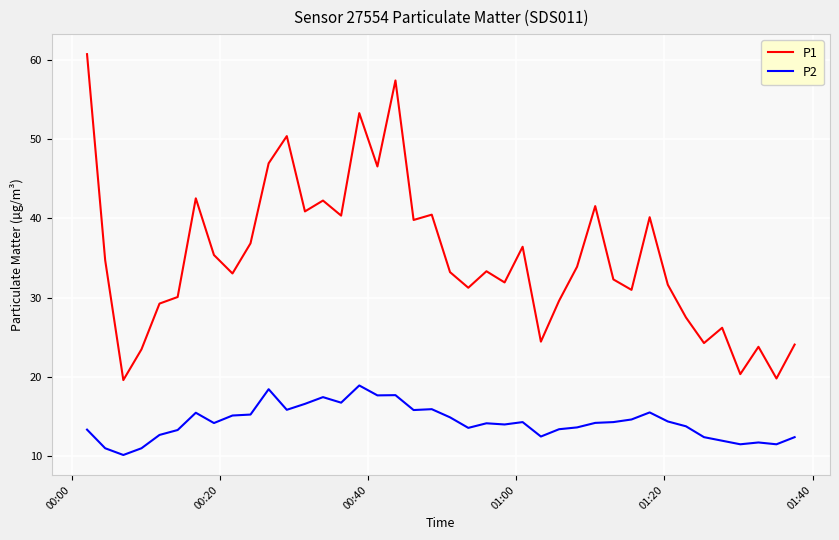

What is the difference between the second highest and minimum values in the P1 series?

37.8